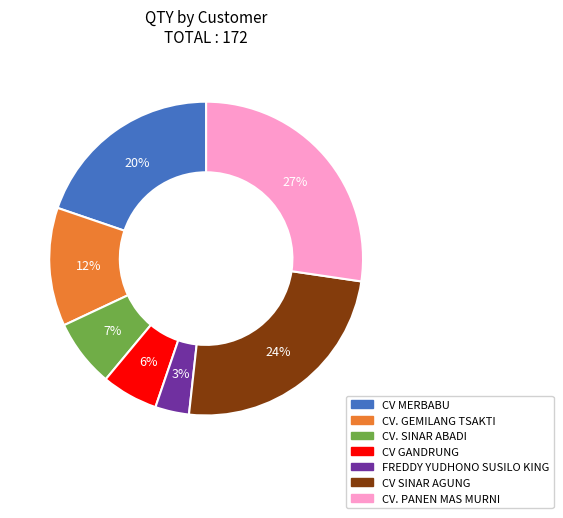

Which has a higher value, CV. PANEN MAS MURNI or CV SINAR AGUNG?

CV. PANEN MAS MURNI